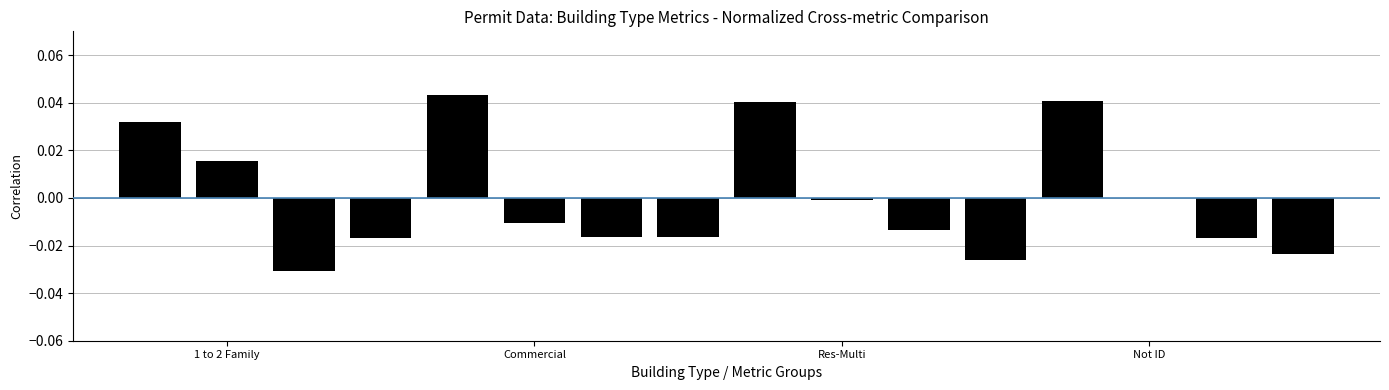

The value at Not ID is 0.0. True or false?

True